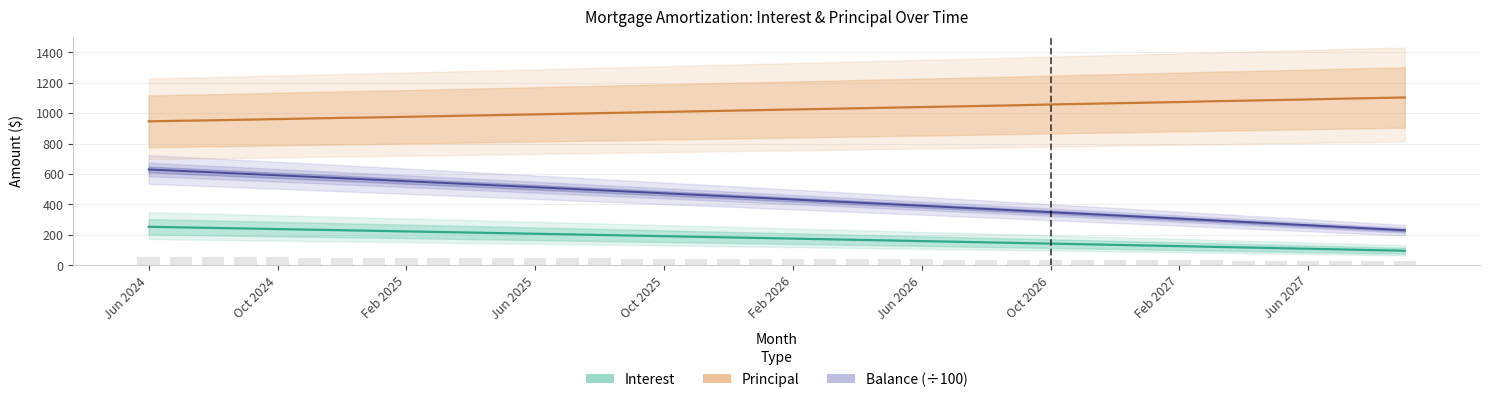

The value of Balance at Dec 2025 is 721.3. True or false?

False